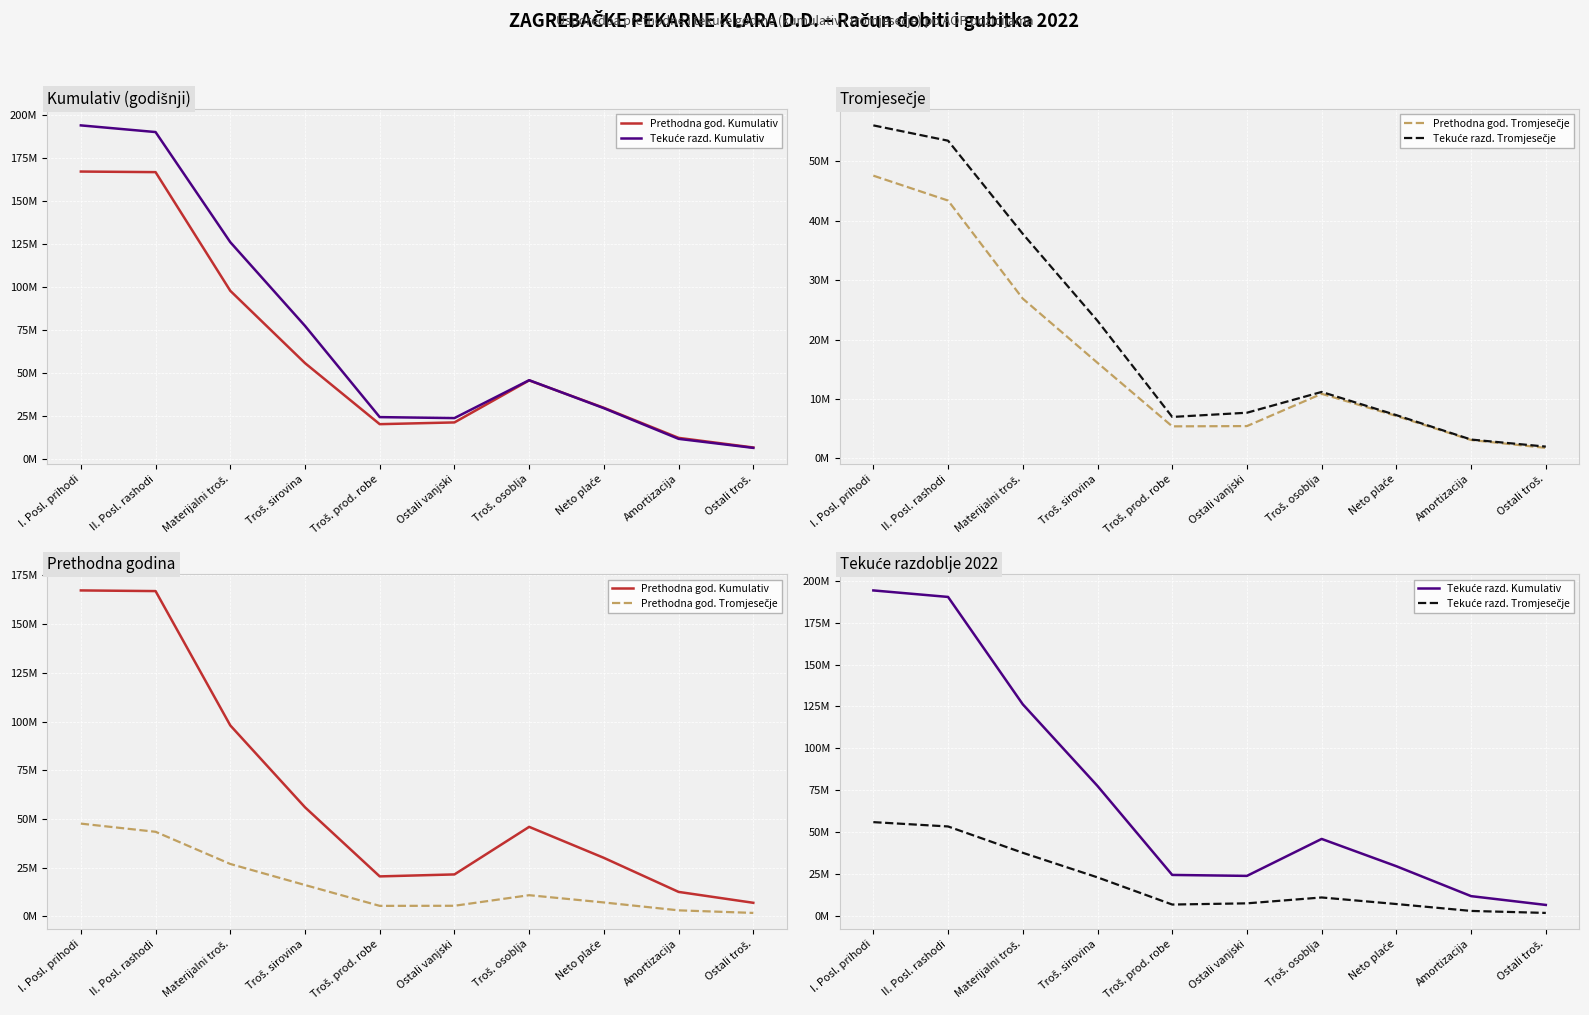

What are all the series names shown in the legend?

Prethodna god. Kumulativ, Tekuće razd. Kumulativ, Prethodna god. Tromjesečje, Tekuće razd. Tromjesečje